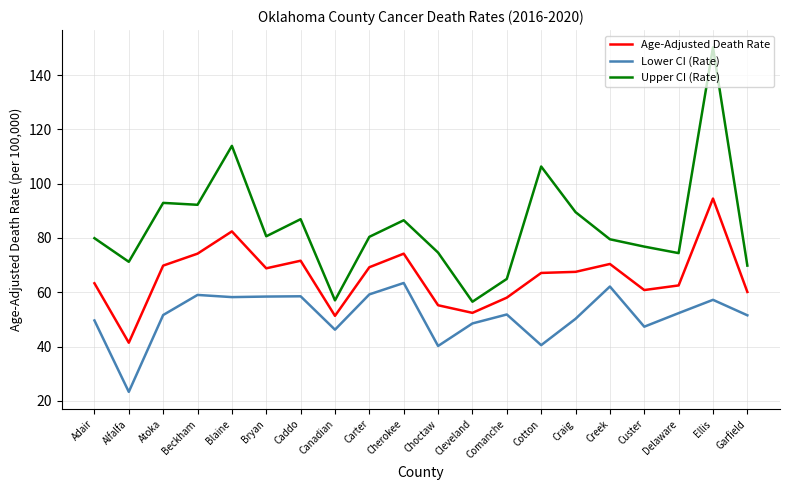

At how many categories does at least one series exceed 91?

5